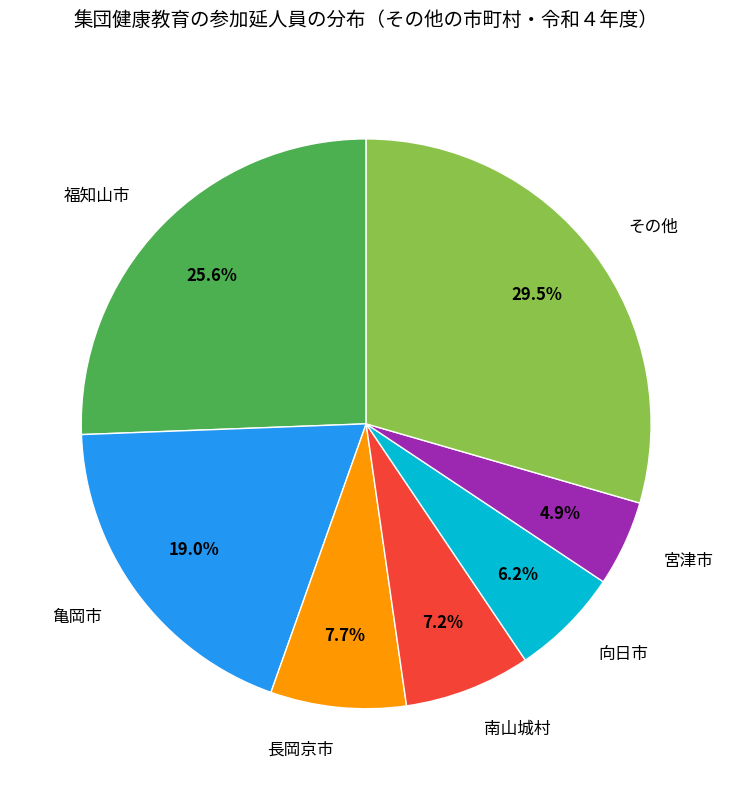

What portion of the pie excludes 宮津市?

95.1%